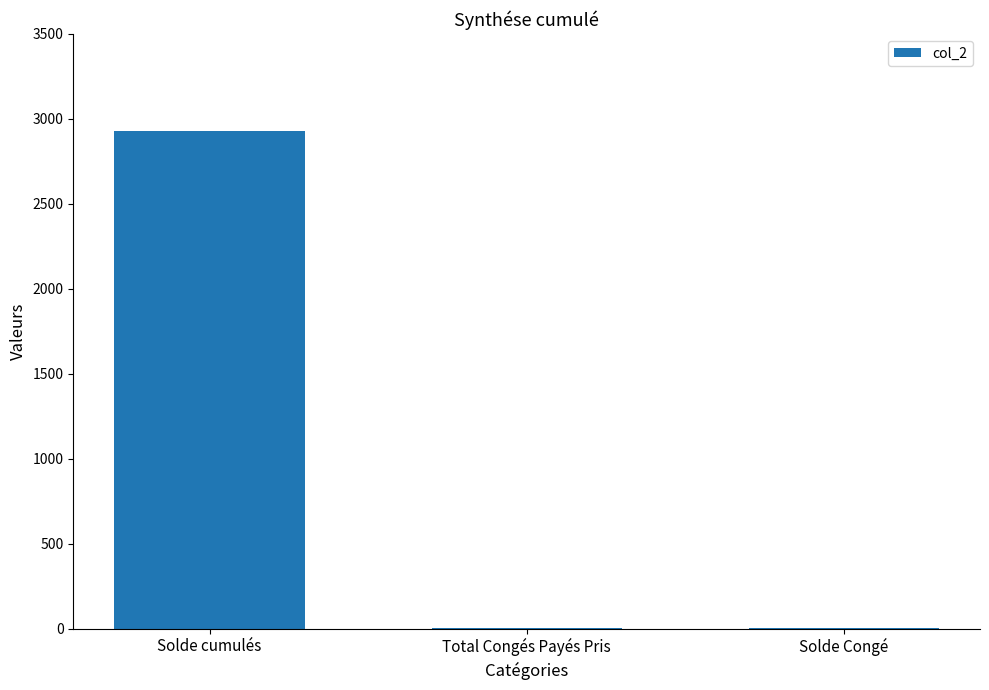

What is the change in value from Total Congés Payés Pris to Solde Congé?

+0.4